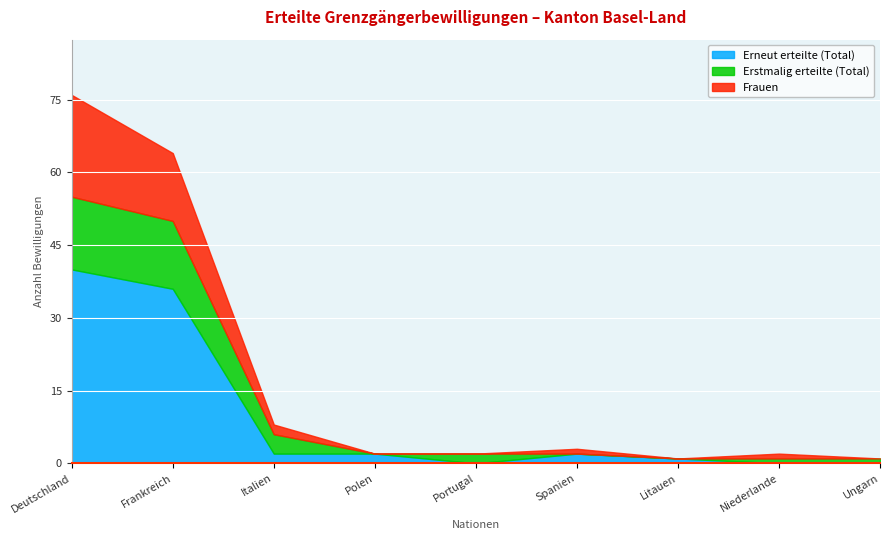

Count the number of categories in the chart.

9